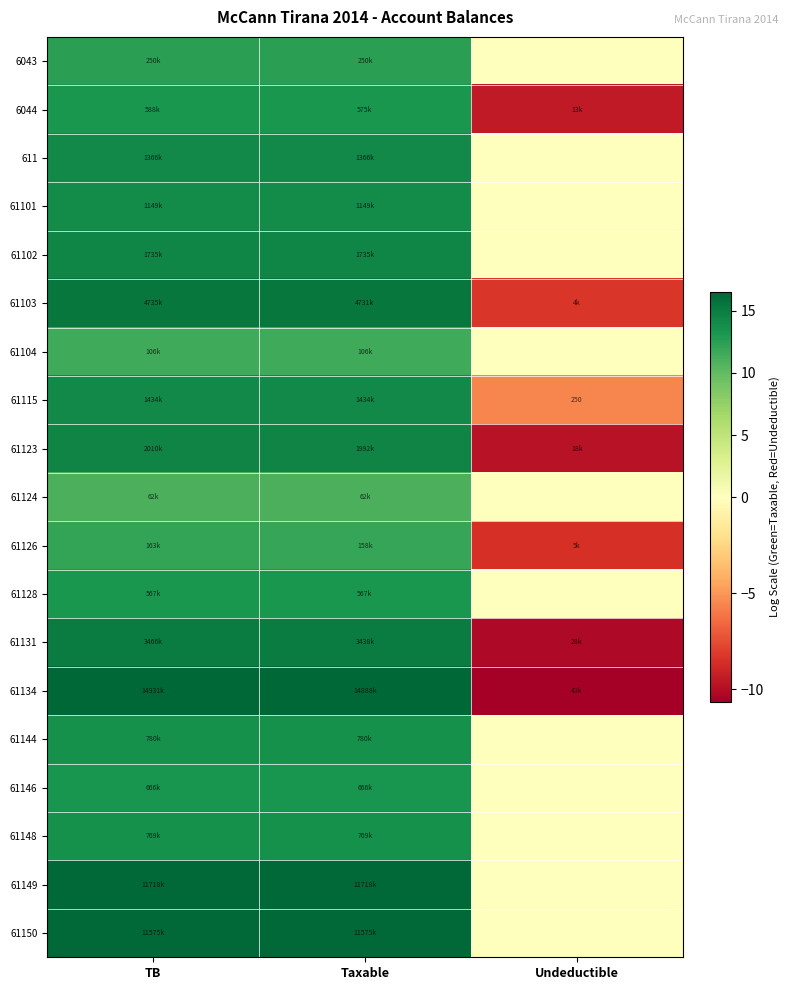

Between Taxable and Undeductible, which series saw the biggest shift?

61134